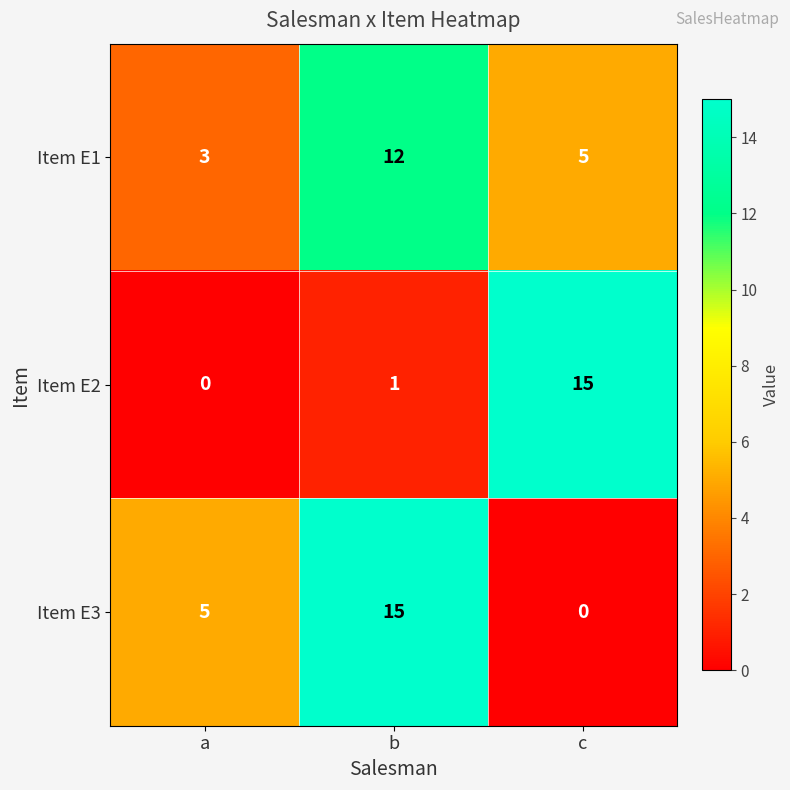

Between a and b, which series saw the biggest shift?

Item E3